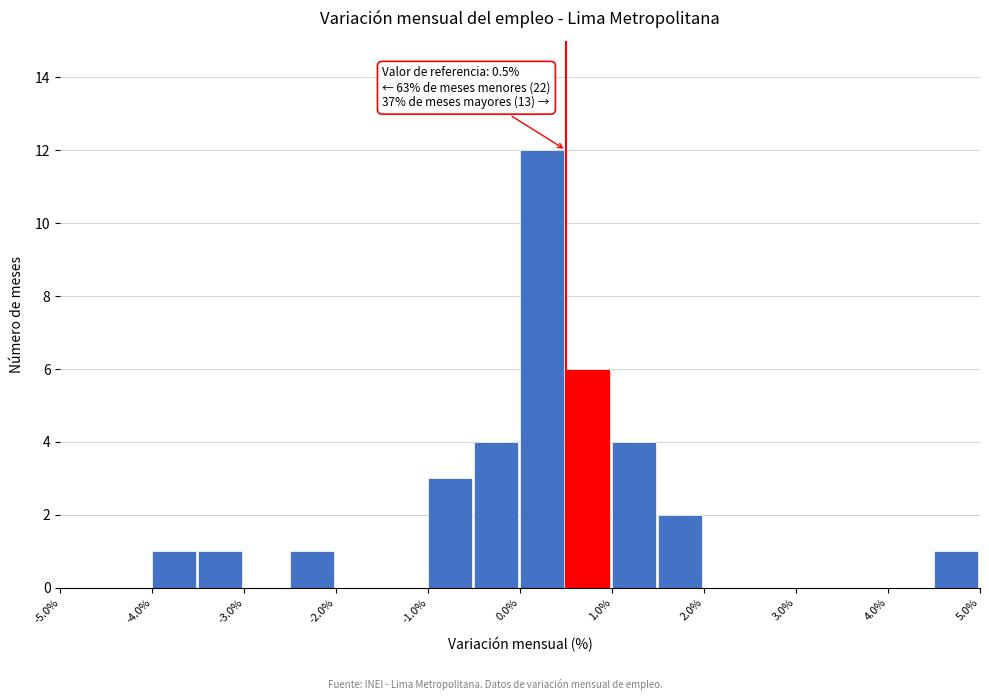

Which range on the x-axis has the tallest bar?

0.0 to 0.5